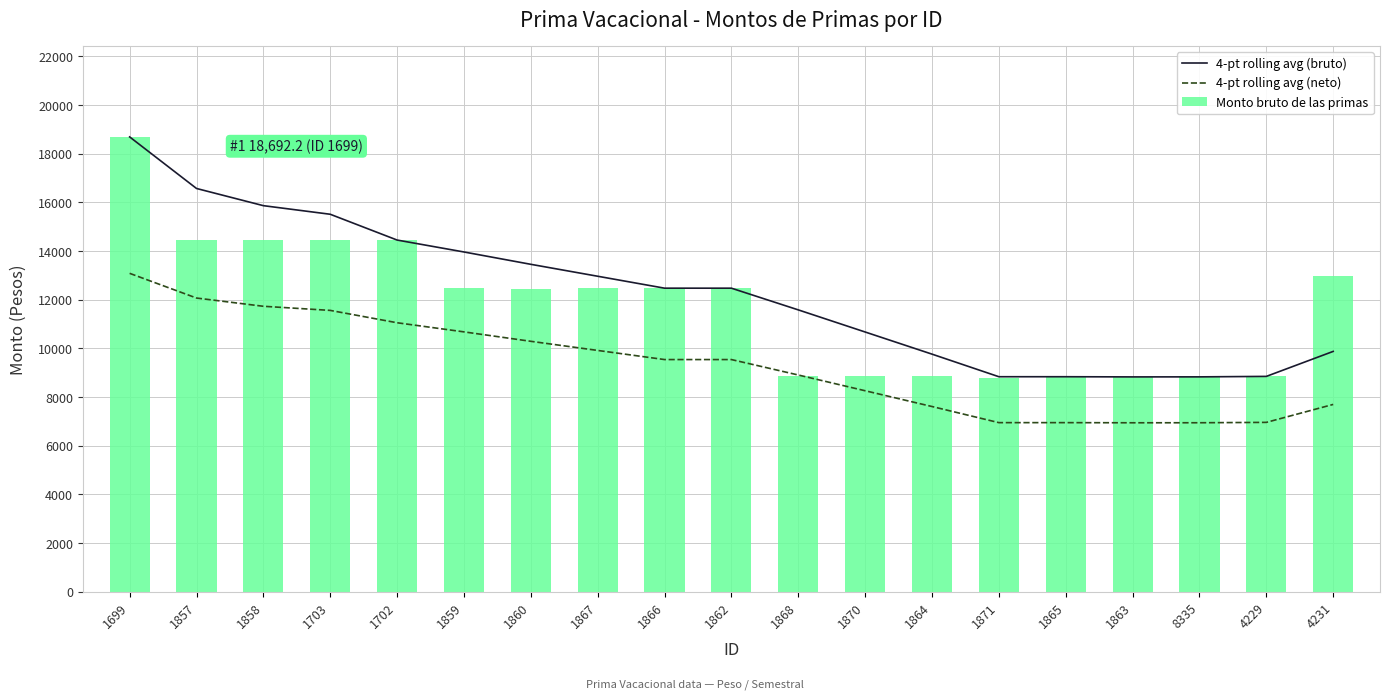

At which label does Monto bruto de las primas reach its minimum?

1871